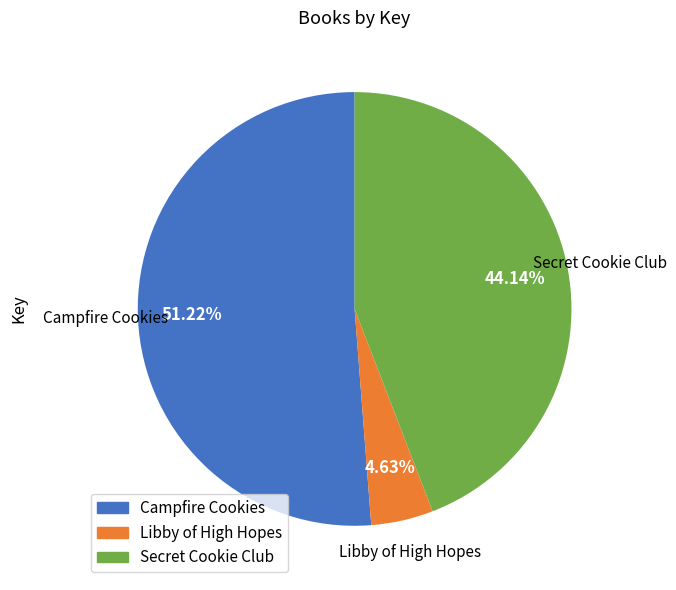

Is Campfire Cookies the majority of the pie?

Yes